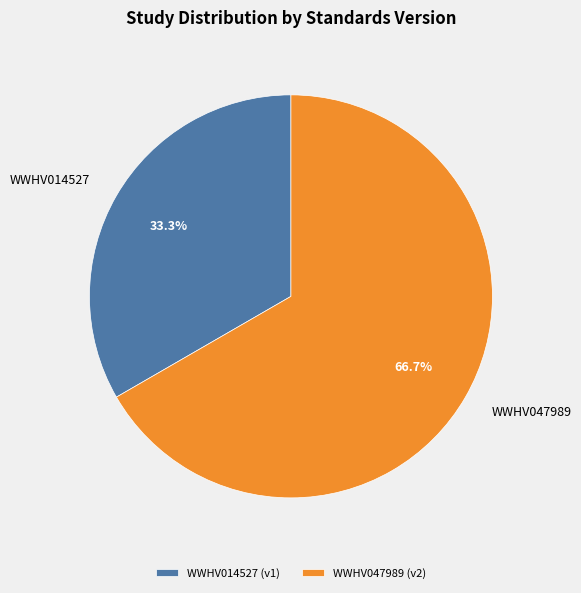

What is the largest slice in the pie chart?

WWHV047989